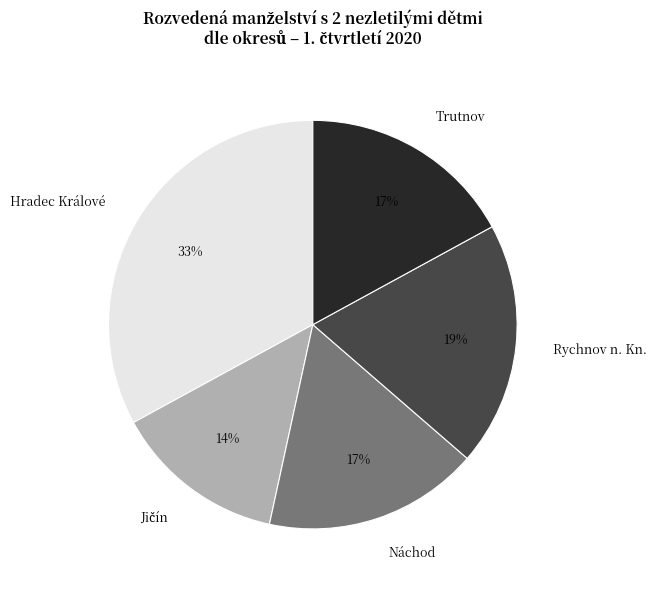

To the nearest percent, what is the difference between the largest and smallest slice percentages?

19%